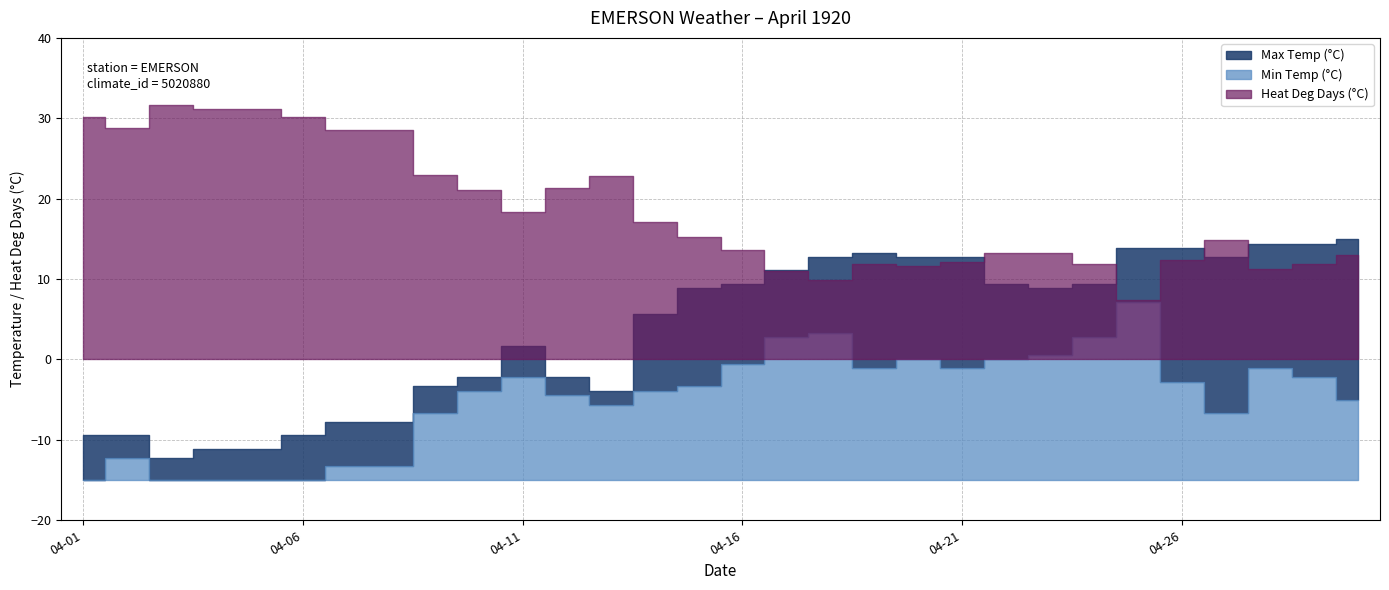

What is the spread (max minus min) of values at 04-01?

45.2